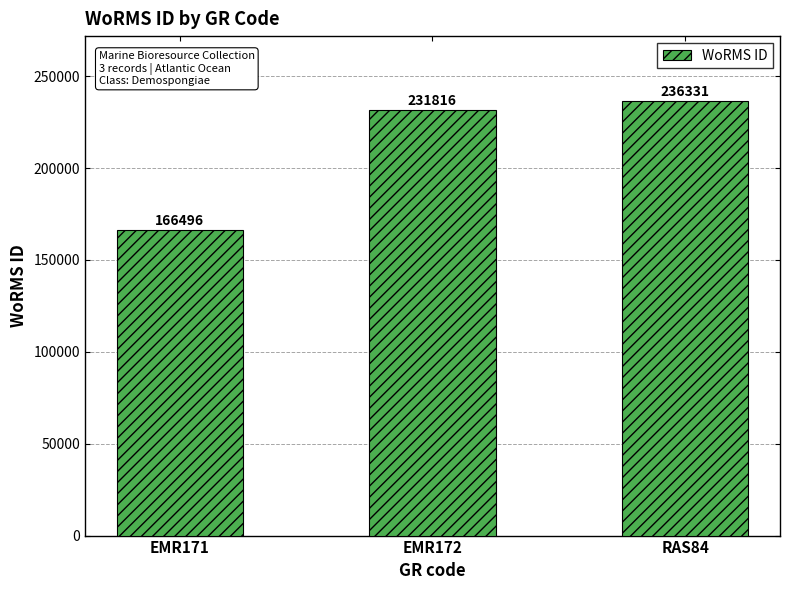

At which label is the value closest to 201413?

EMR172